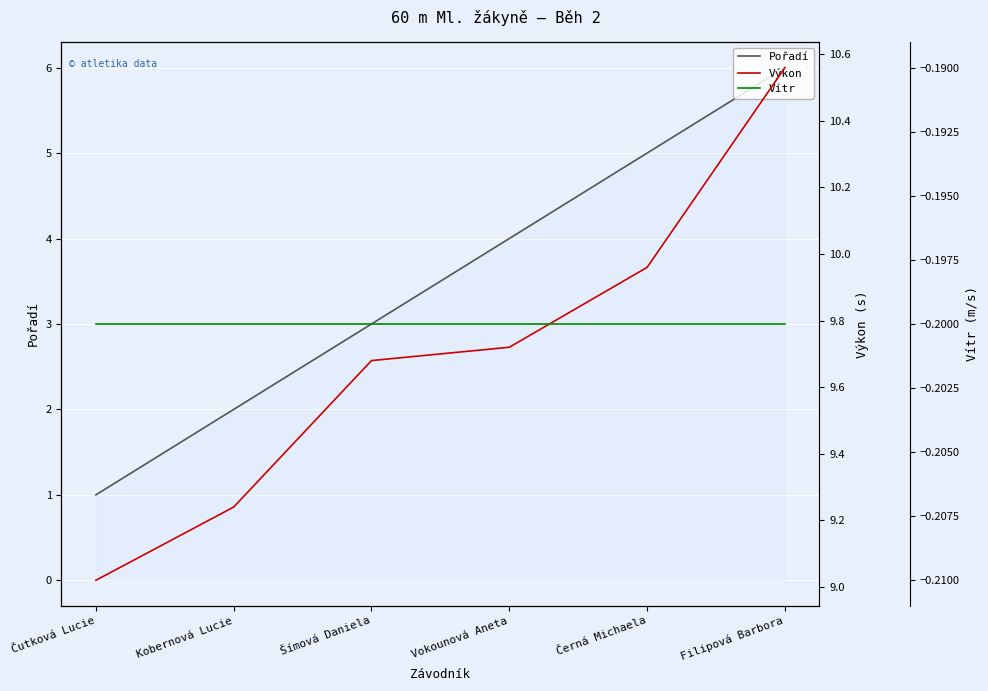

What is the sum of the Pořadí values at Vokounová Aneta and Černá Michaela?

9